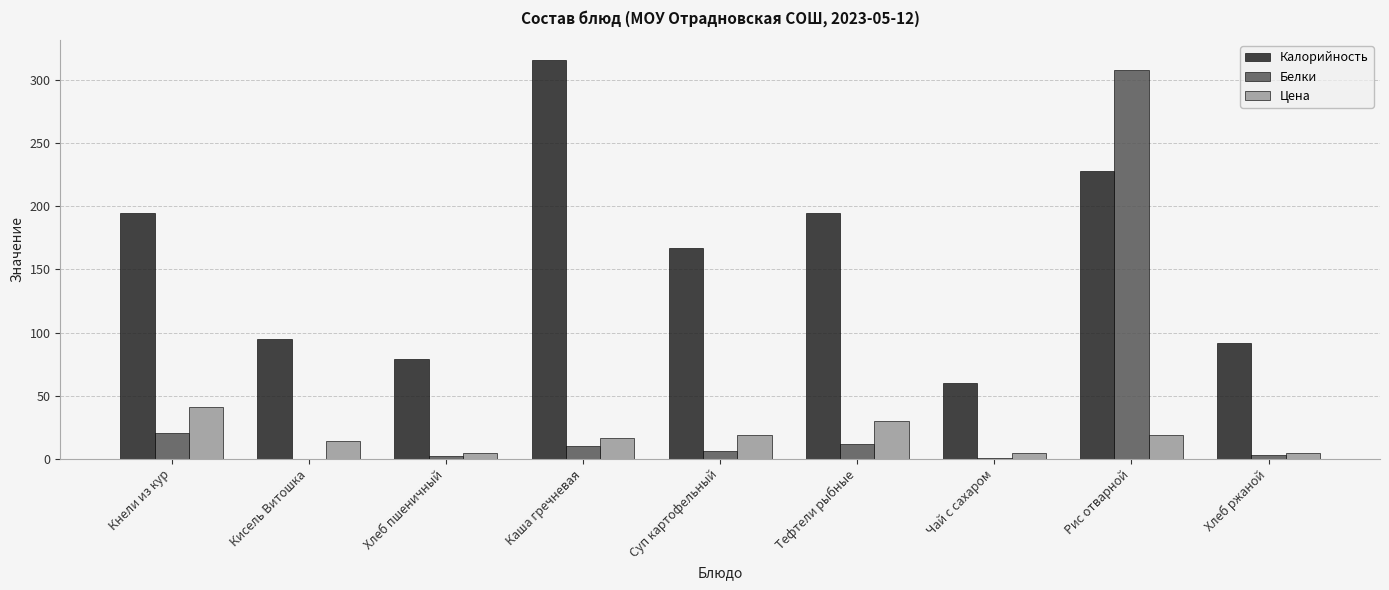

At which label is Белки closest to 154?

Кнели из кур